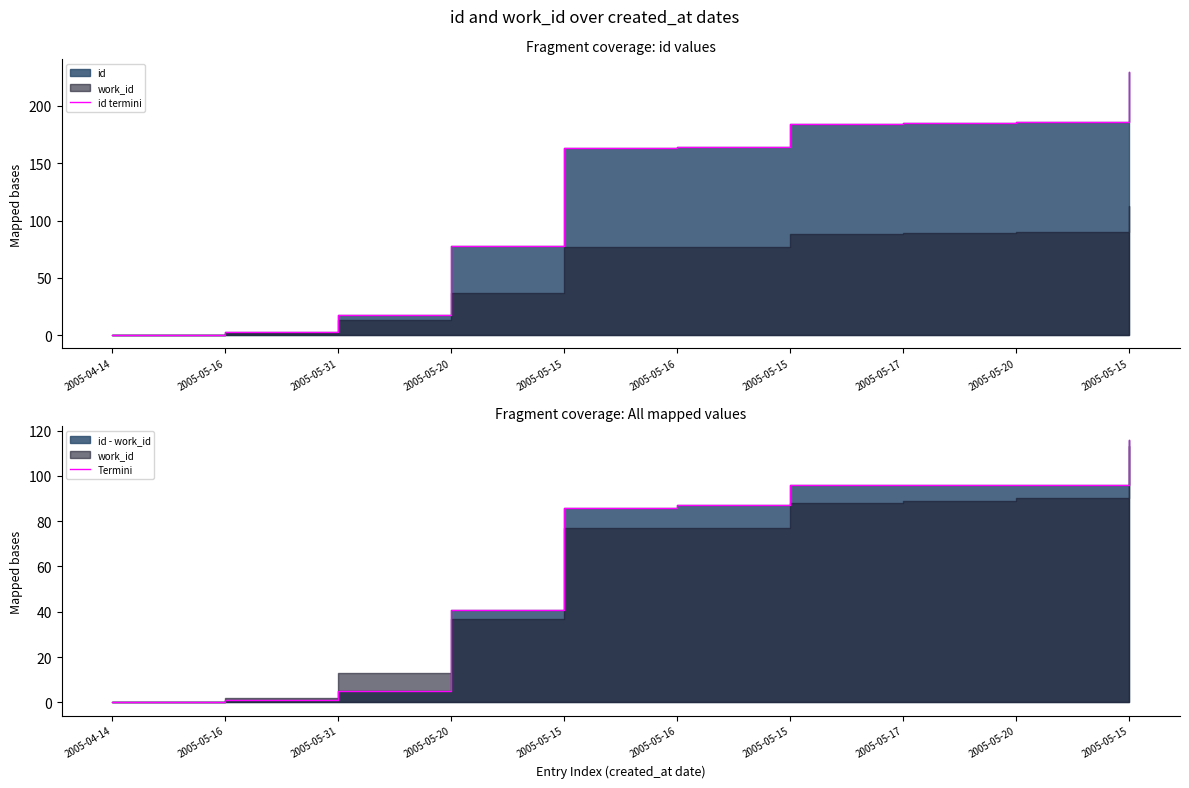

How many lines are shown in the chart?

2